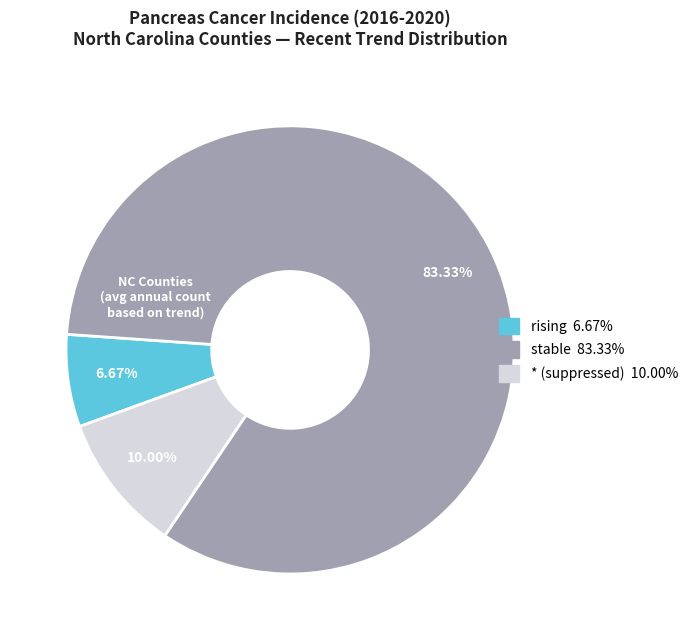

Is there a majority slice in this chart?

Yes